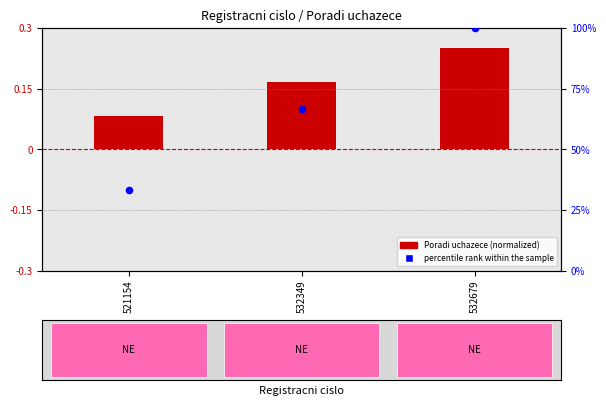

At how many categories does at least one series exceed 38?

2